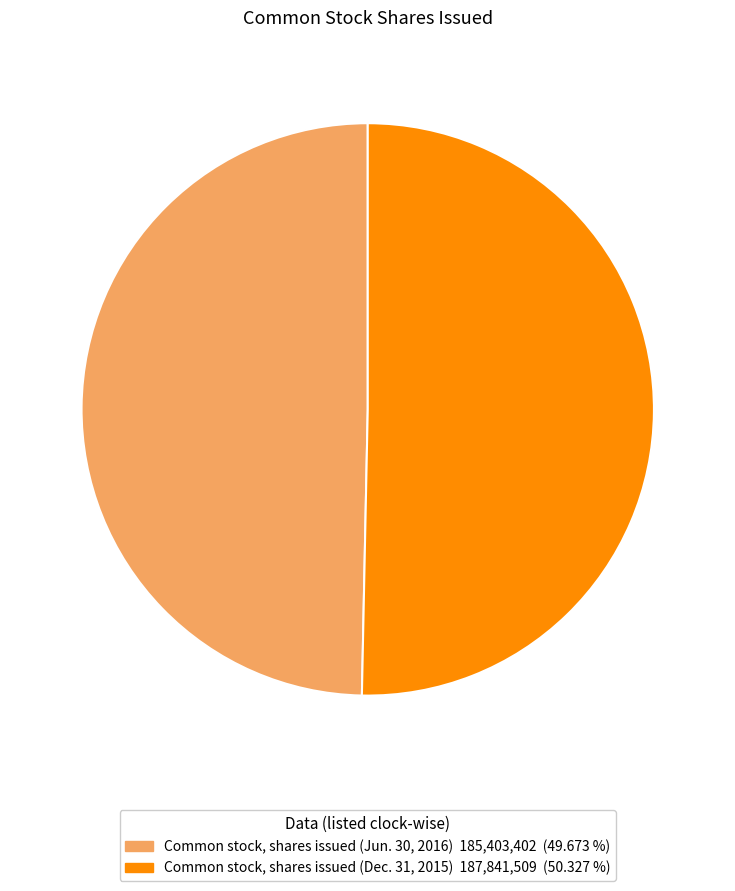

Count the number of slices in the pie.

2